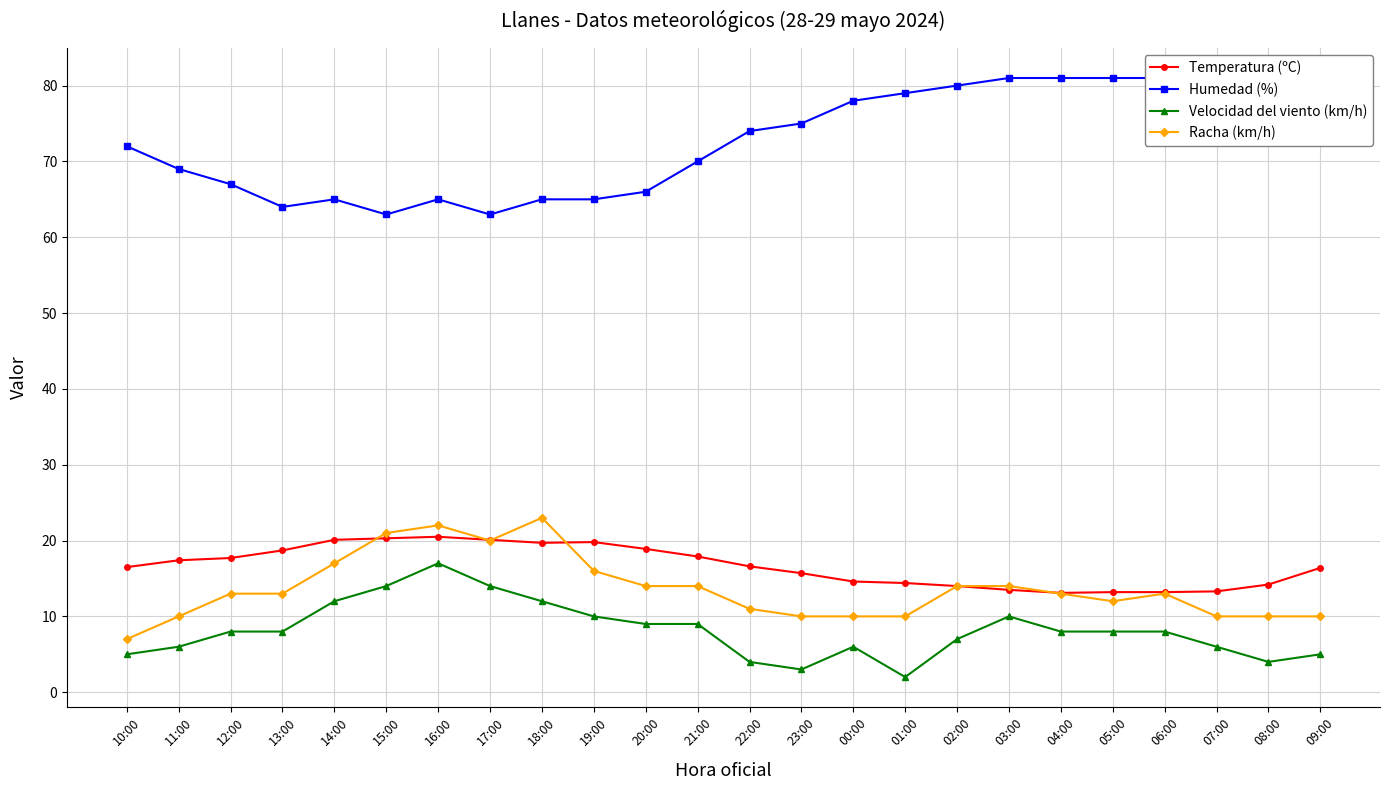

Is the value of Racha (km/h) at 23:00 greater than the value of Velocidad del viento (km/h) at 10:00?

Yes